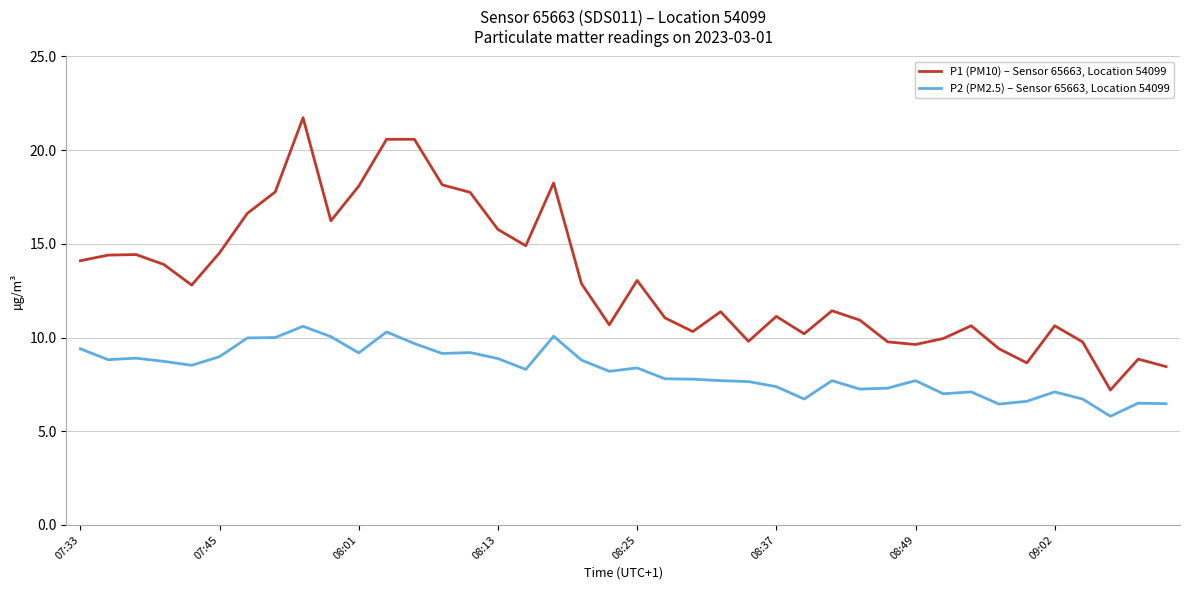

What is the difference between the maximum and minimum values in the P2 (PM2.5) – Sensor 65663, Location 54099 series?

4.8